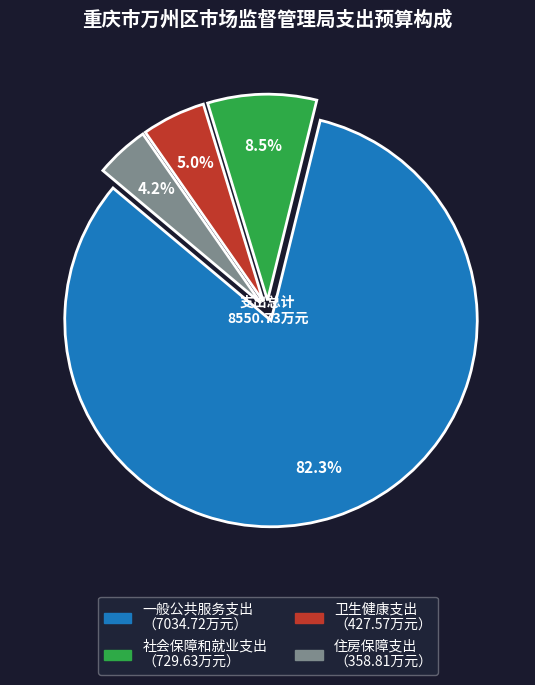

The 一般公共服务支出 slice represents 82% of the pie. True or false?

True